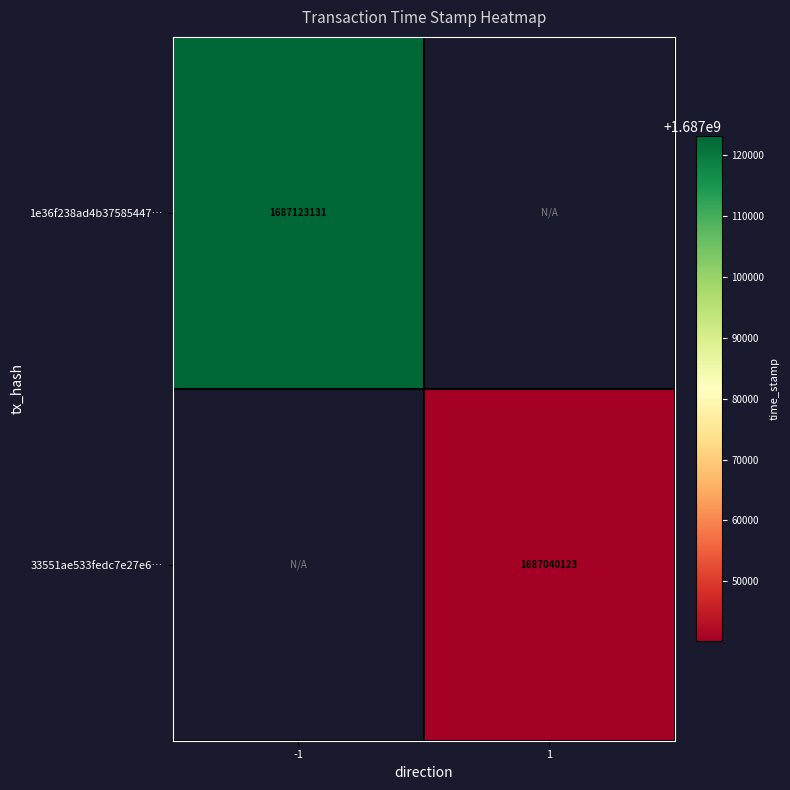

The value of 33551ae533fedc7e27e6… at 1 is 1687040123. True or false?

True